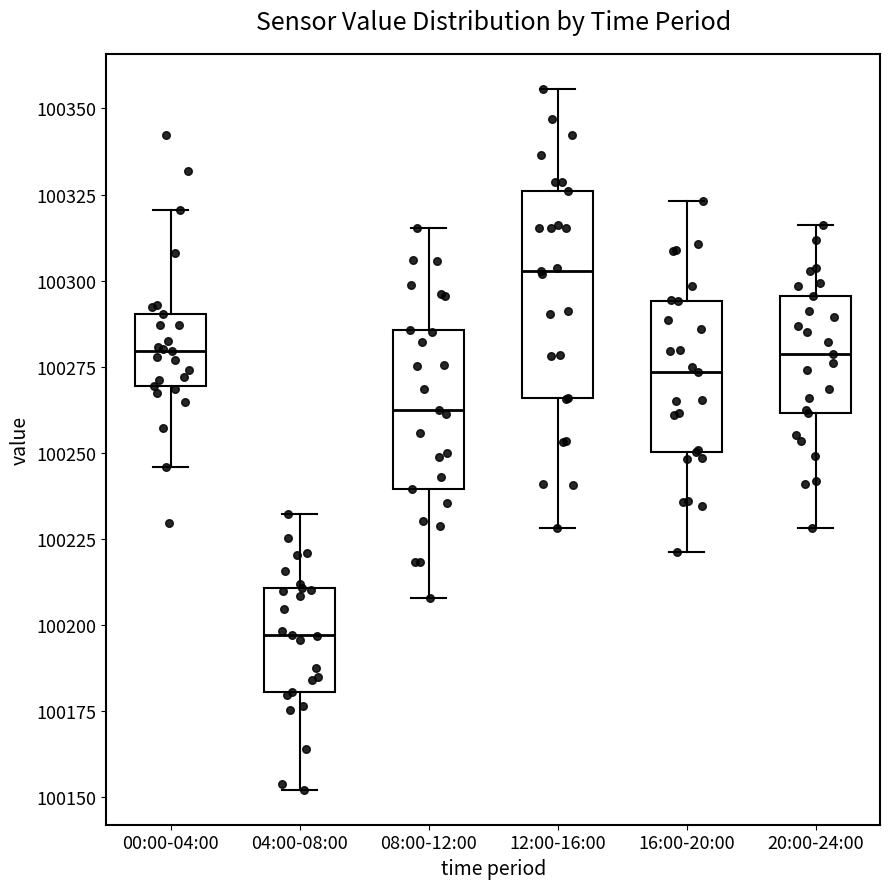

Comparing the boxes themselves (not the whiskers), which one is the tallest?

12:00-16:00